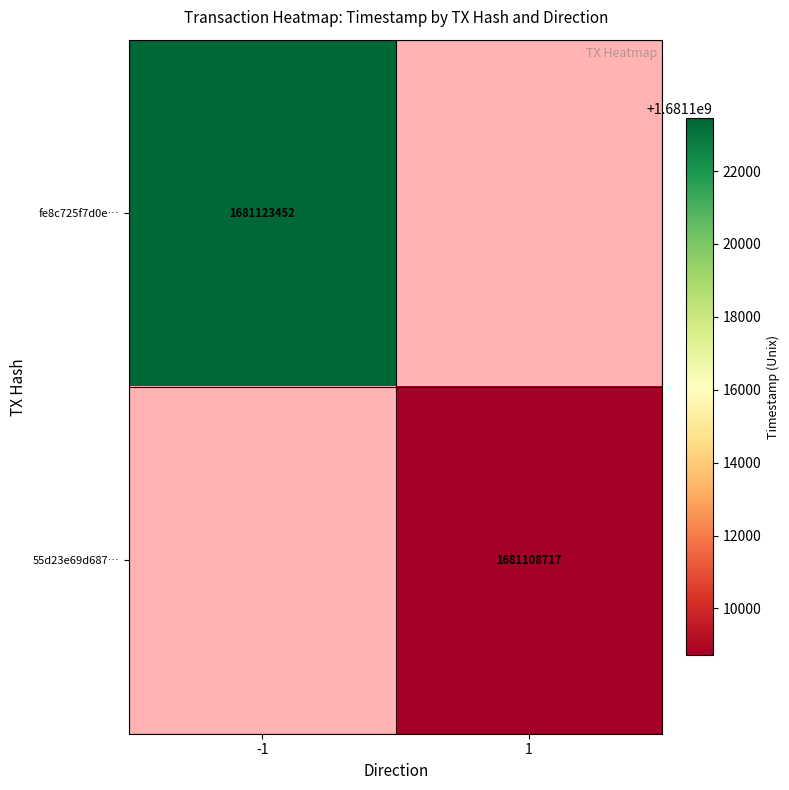

Is the value of fe8c725f7d0e… at -1 greater than the value of 55d23e69d687… at 1?

Yes